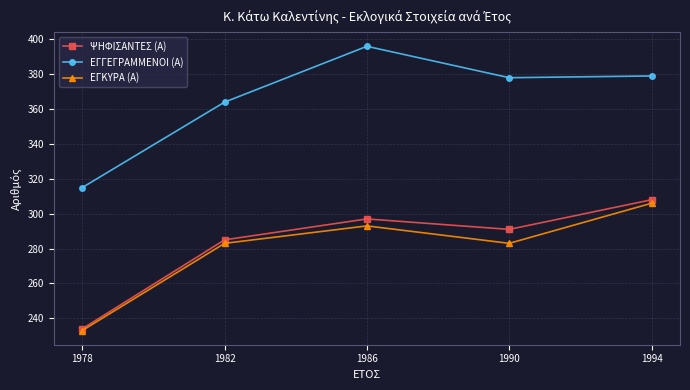

Where is ΨΗΦΙΣΑΝΤΕΣ (Α) nearest to the value 271?

1982